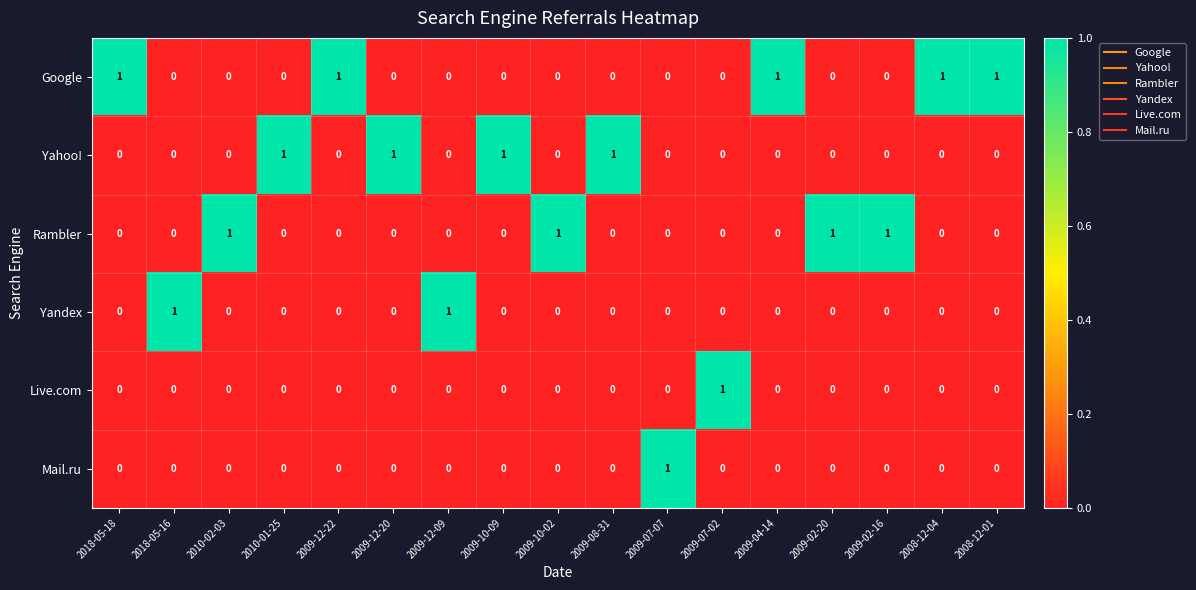

The Google series shows -1 at 2018-05-16. True or false?

False